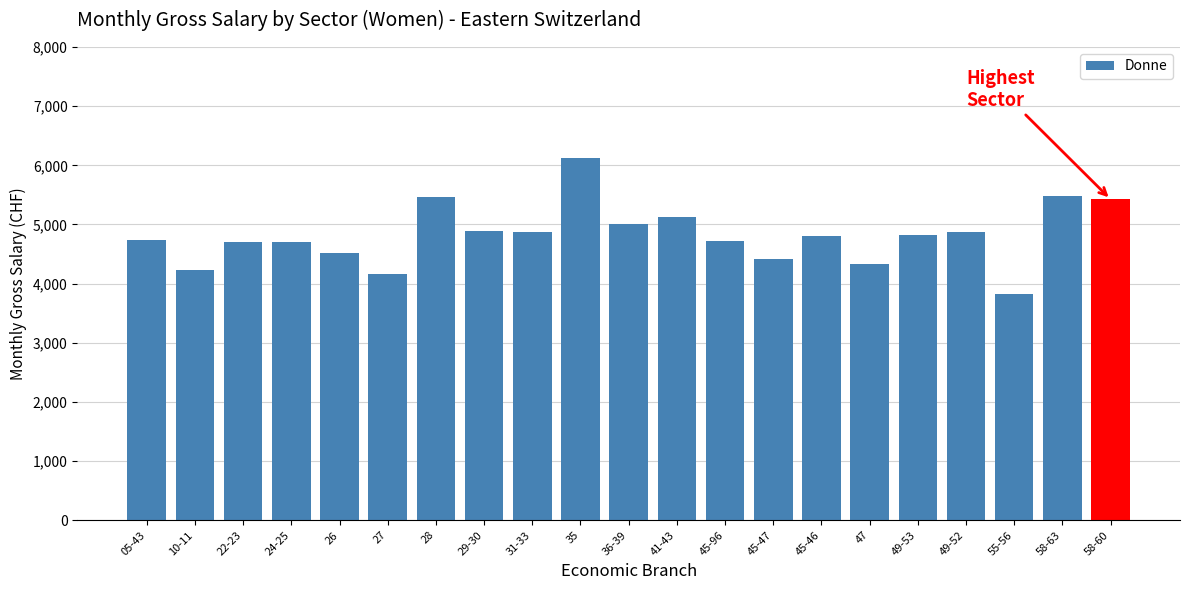

Read the value at 45-96, to the nearest 10.

4720